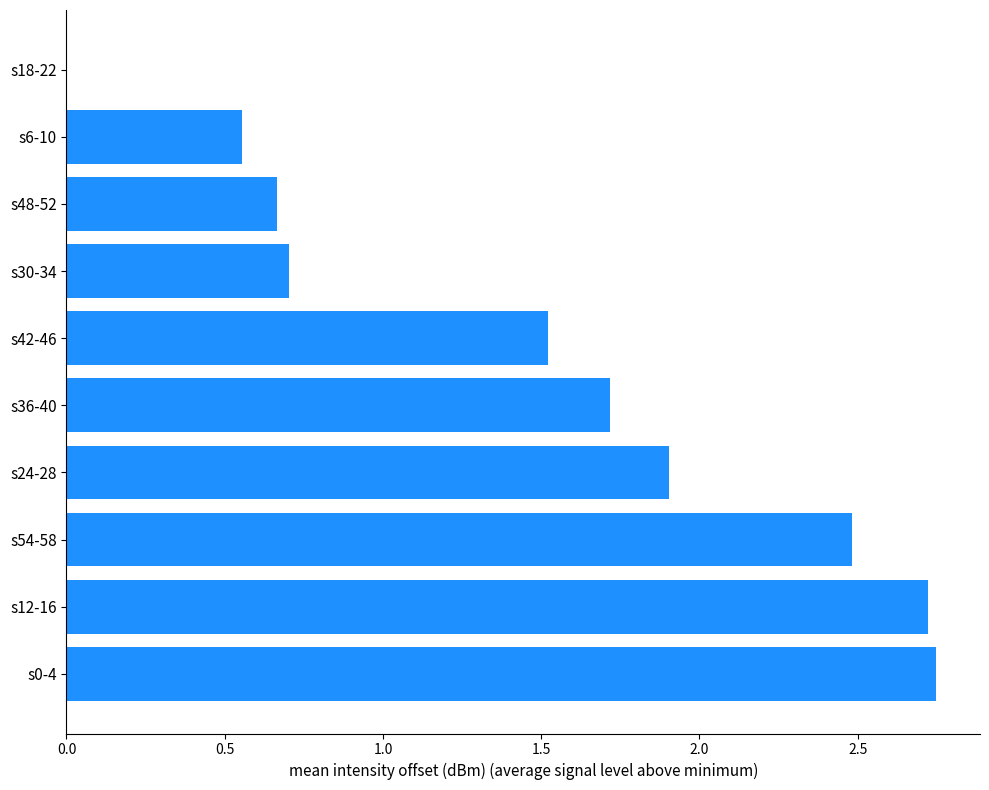

What is the sum of all values?

15.0